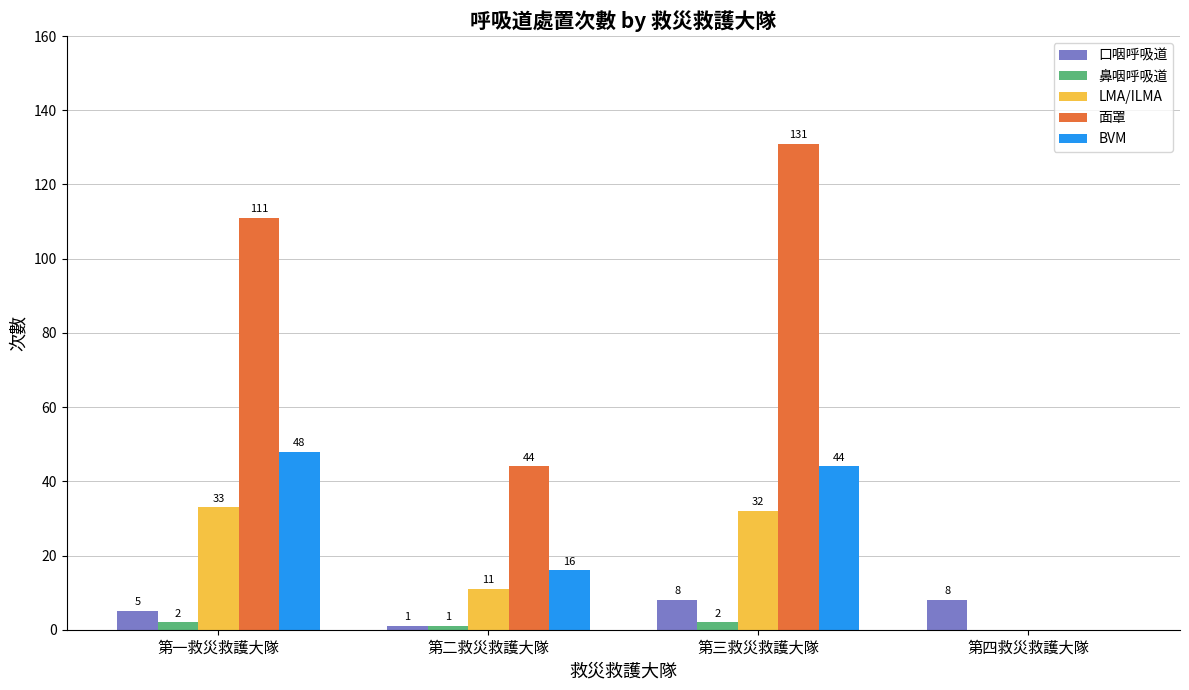

Which series has the largest range (max minus min)?

面罩